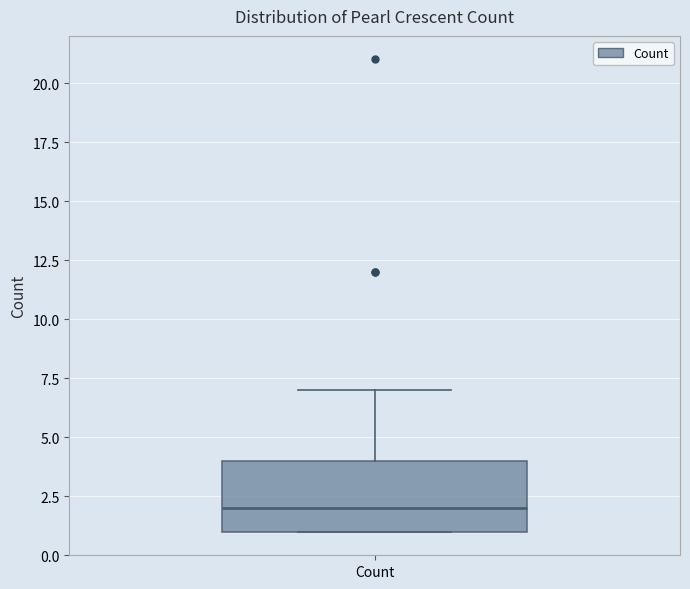

Where does the upper whisker of the box for Count end on the y-axis? The values are not printed on the chart, so give them approximately, as read against the axis.

7